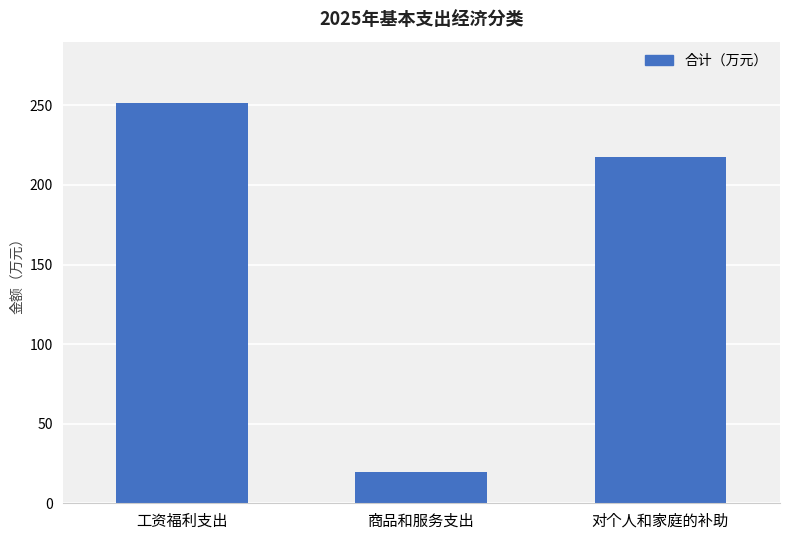

Are the bars horizontal?

No